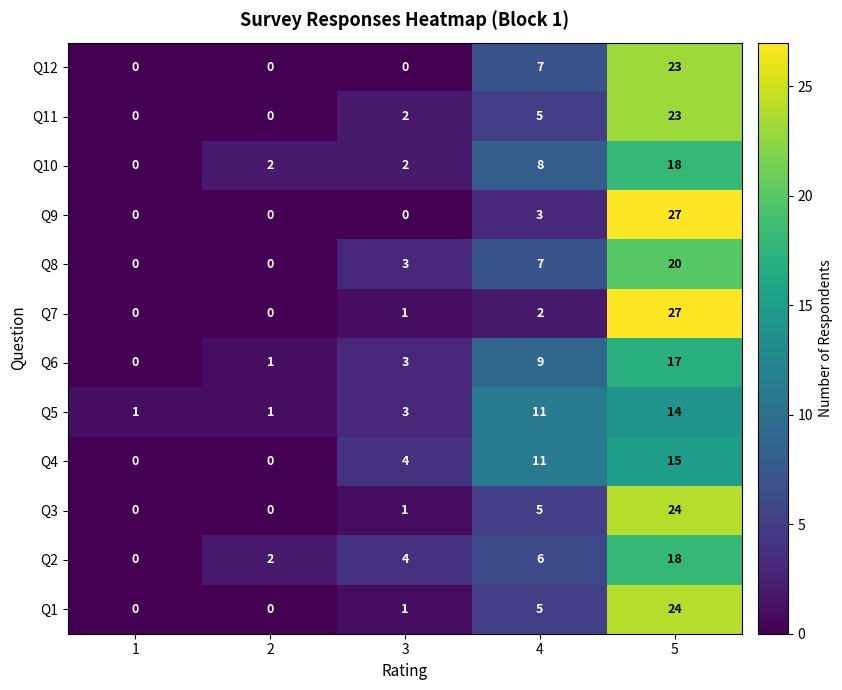

The Q6 series shows 3 at 3. True or false?

True